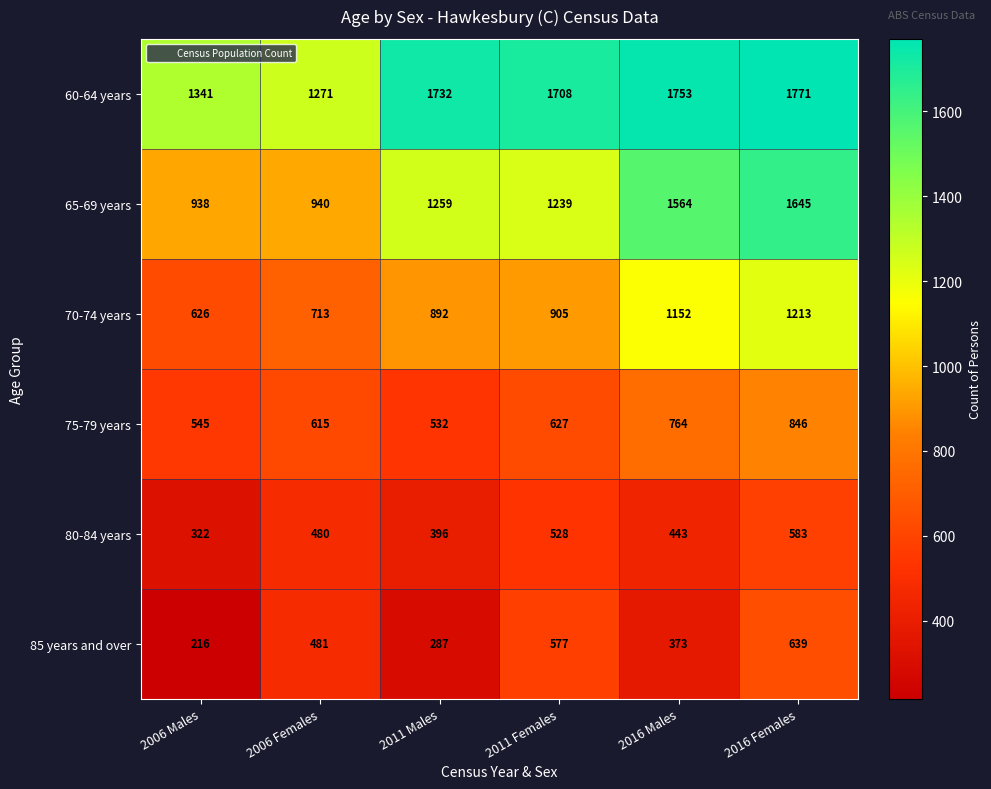

Rank the series at 2016 Males from highest to lowest value.

60-64 years, 65-69 years, 70-74 years, 75-79 years, 80-84 years, 85 years and over